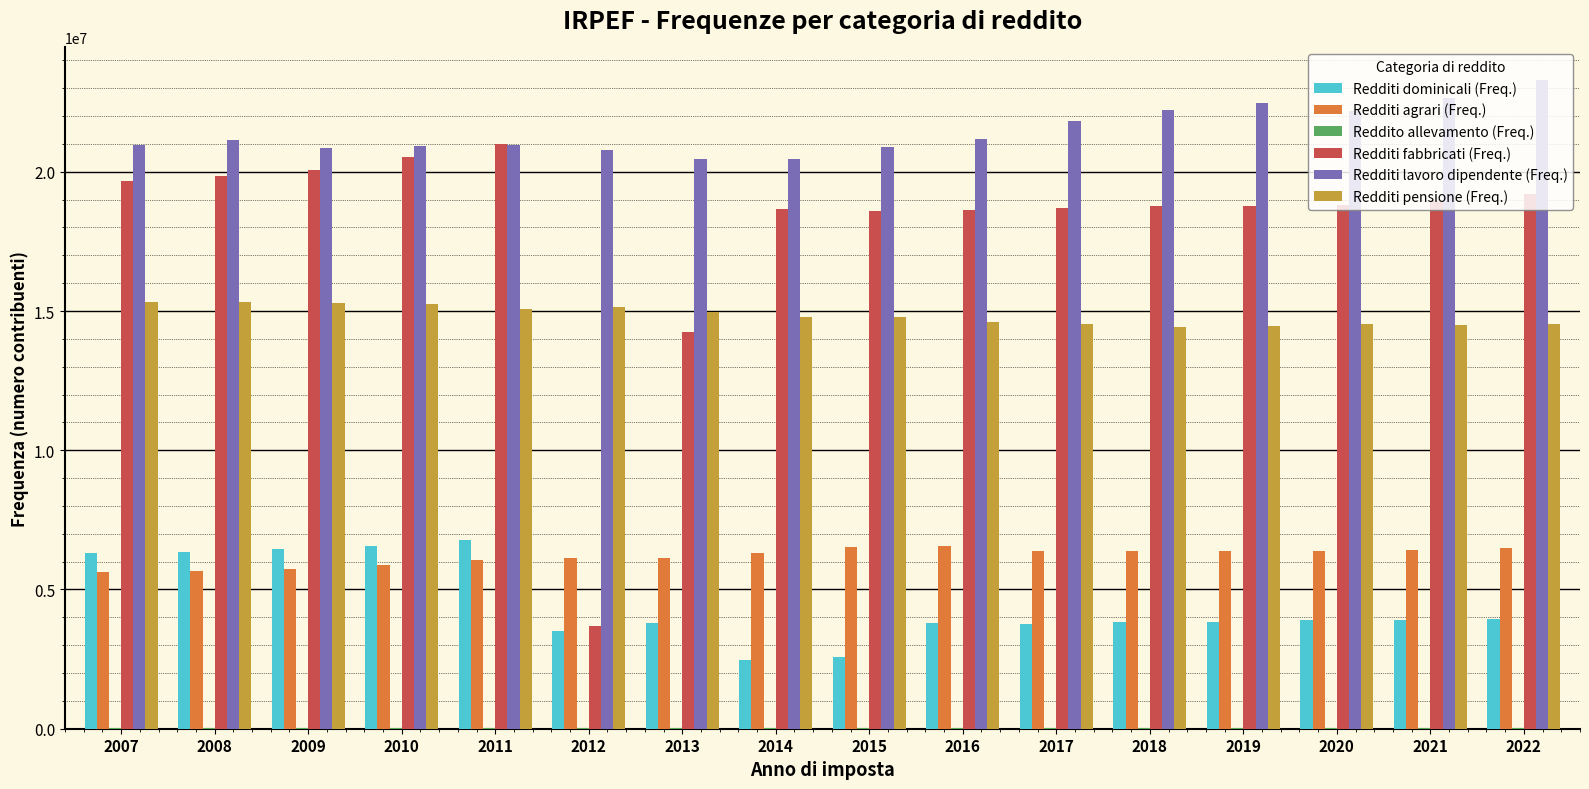

Which series has the largest total across all categories?

Redditi lavoro dipendente (Freq.)